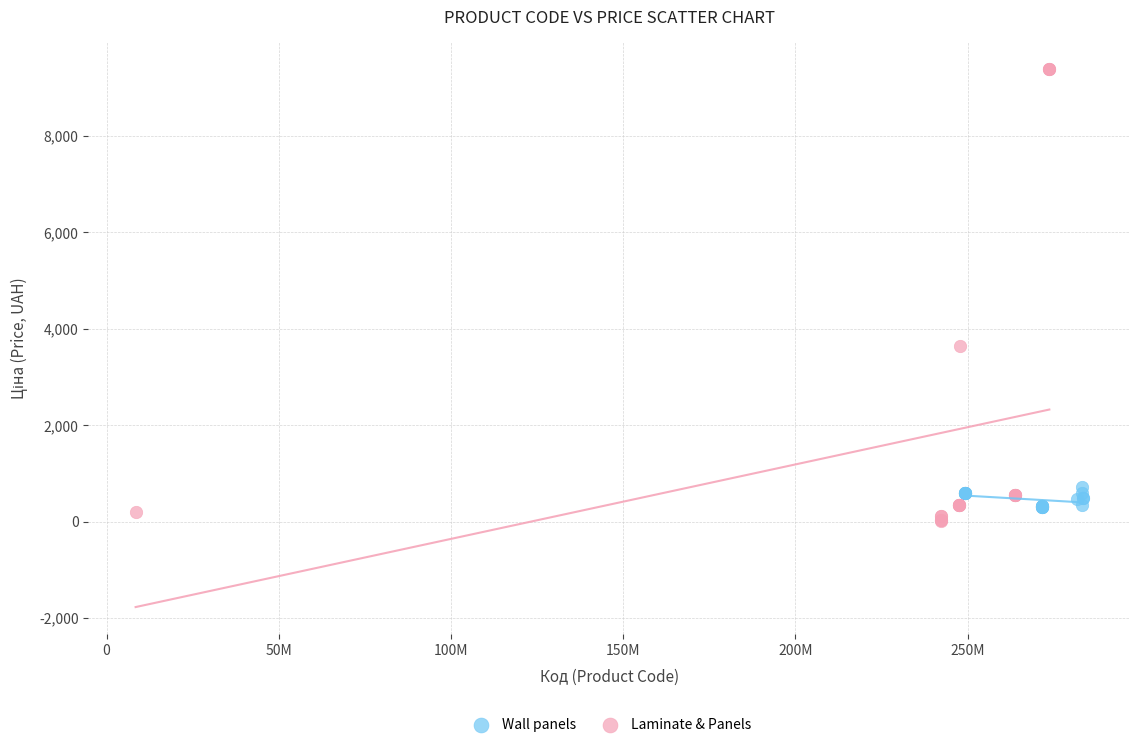

Which series contains the highest Y value?

Laminate & Panels